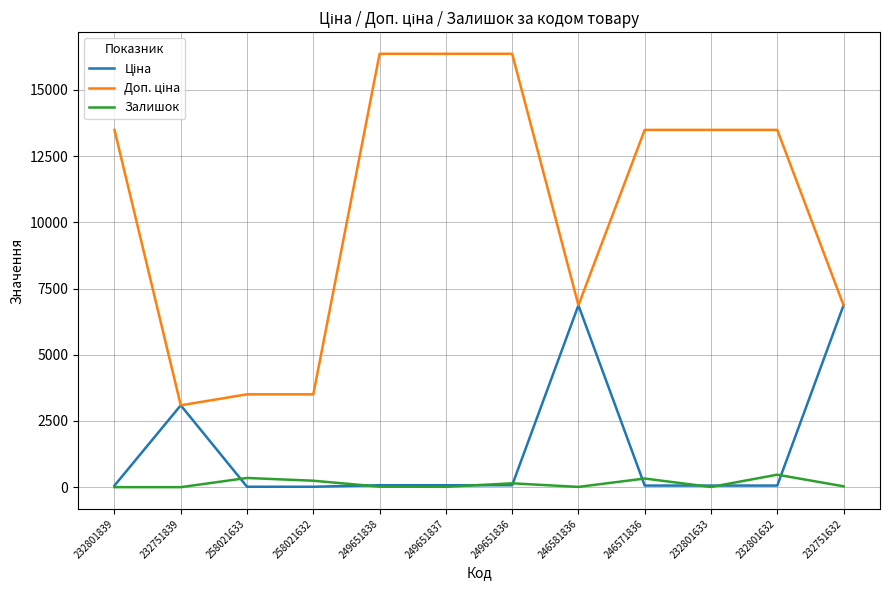

What is the greatest value displayed?

16366.5